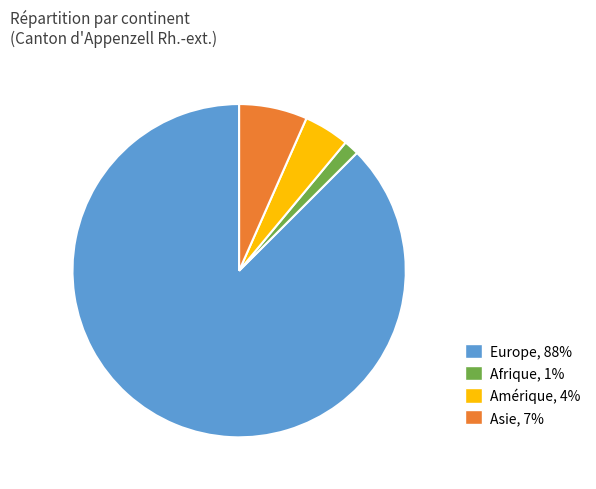

Rank the categories by value from highest to lowest.

Europe, 88%, Asie, 7%, Amérique, 4%, Afrique, 1%